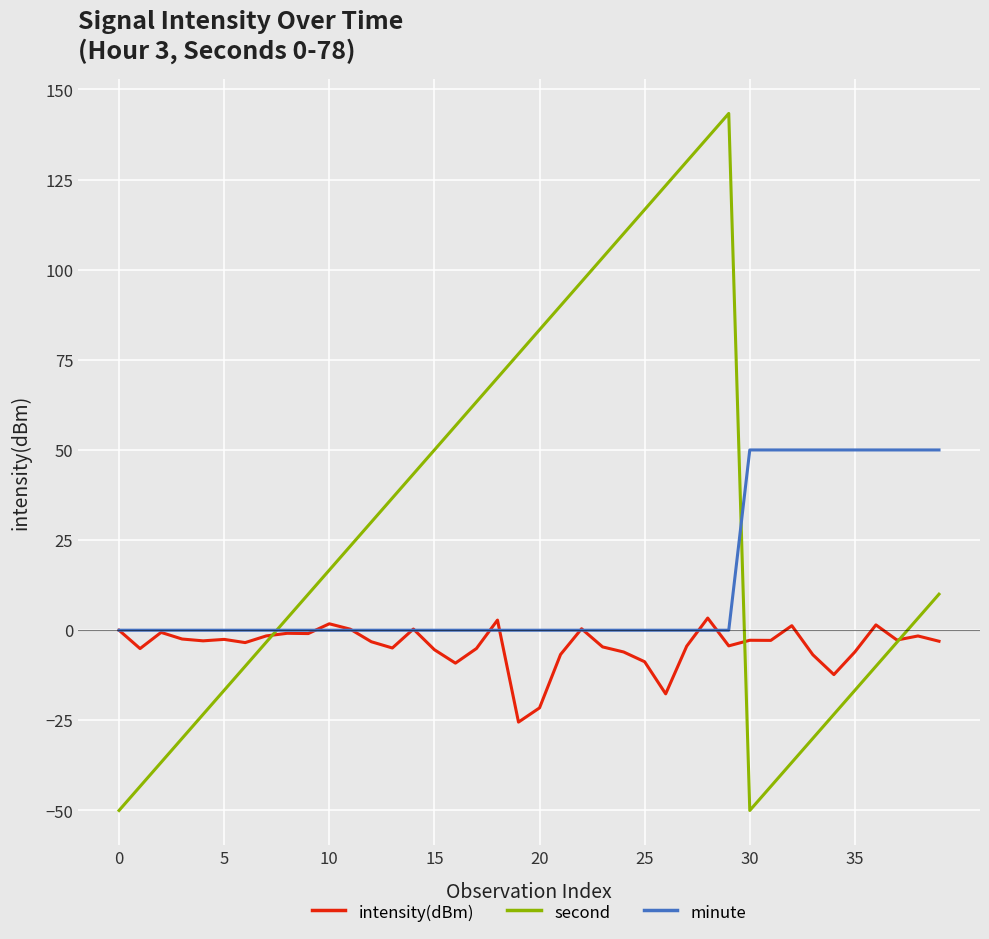

Which series has the widest spread of values?

second